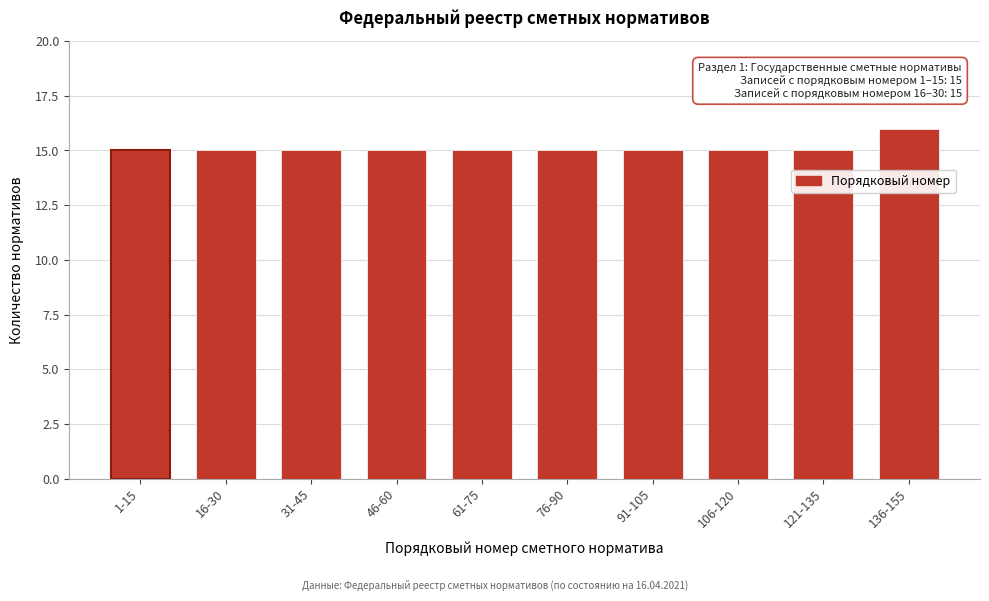

Reading right to left, what are all the values shown in this chart?

136-155=16	121-135=15	106-120=15	91-105=15	76-90=15	61-75=15	46-60=15	31-45=15	16-30=15	1-15=15